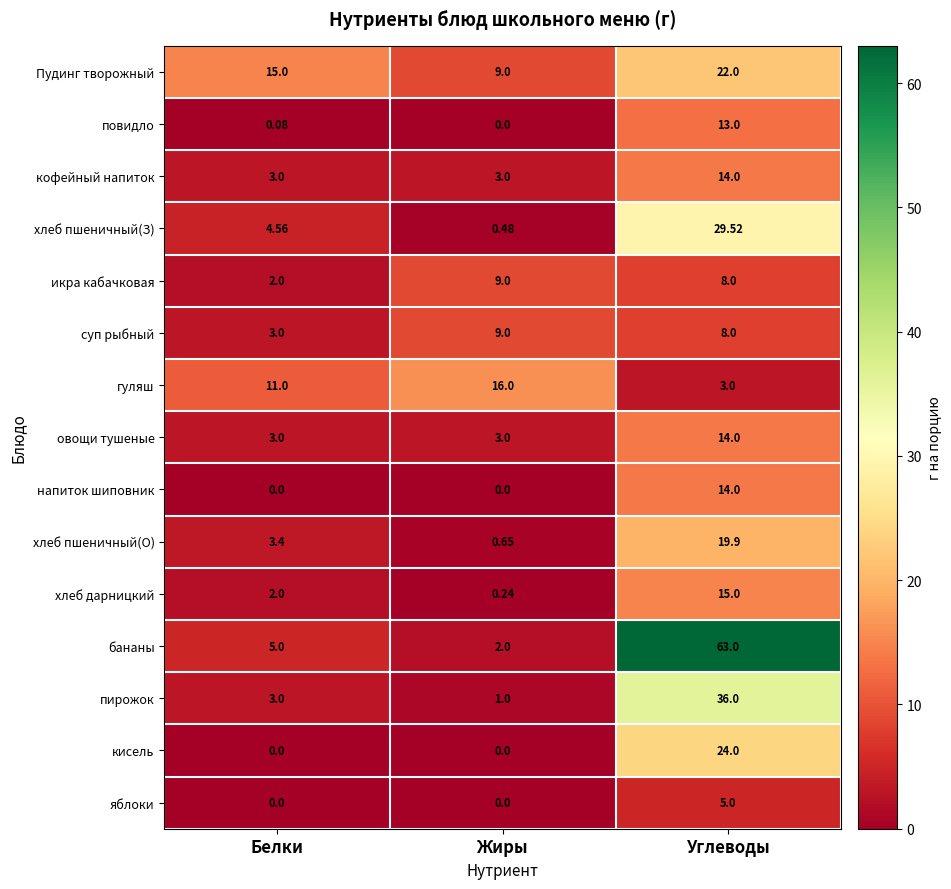

At which label does Пудинг творожный reach its peak?

Углеводы